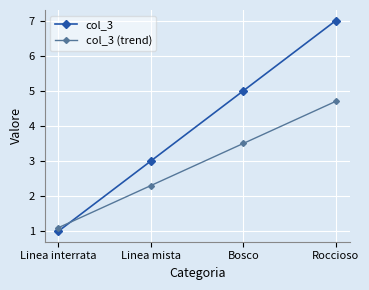

At which category is the sum across all series the highest?

Roccioso